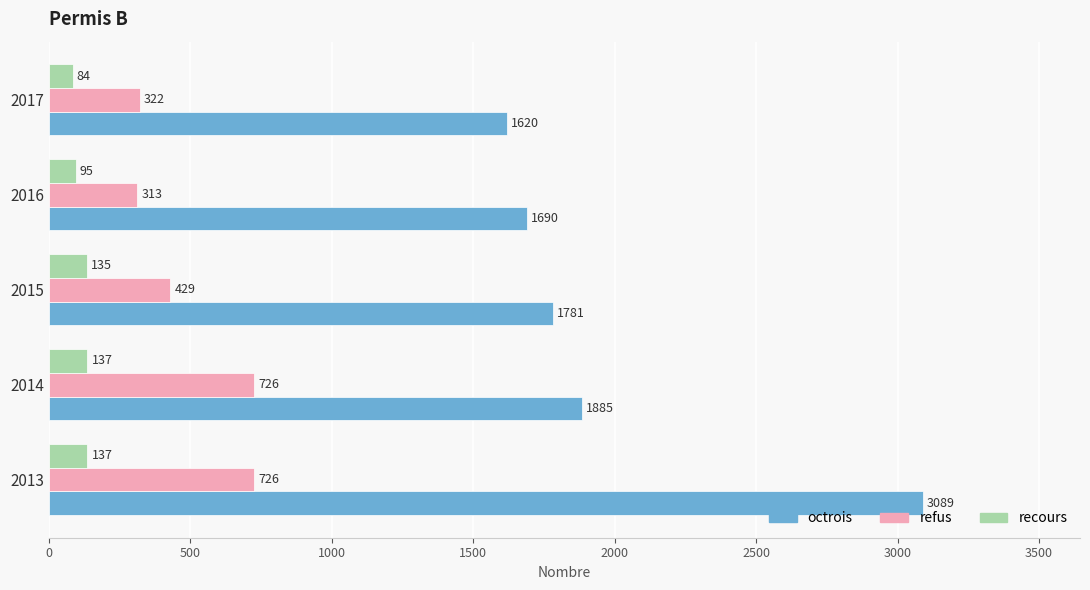

What is the smallest value displayed?

84